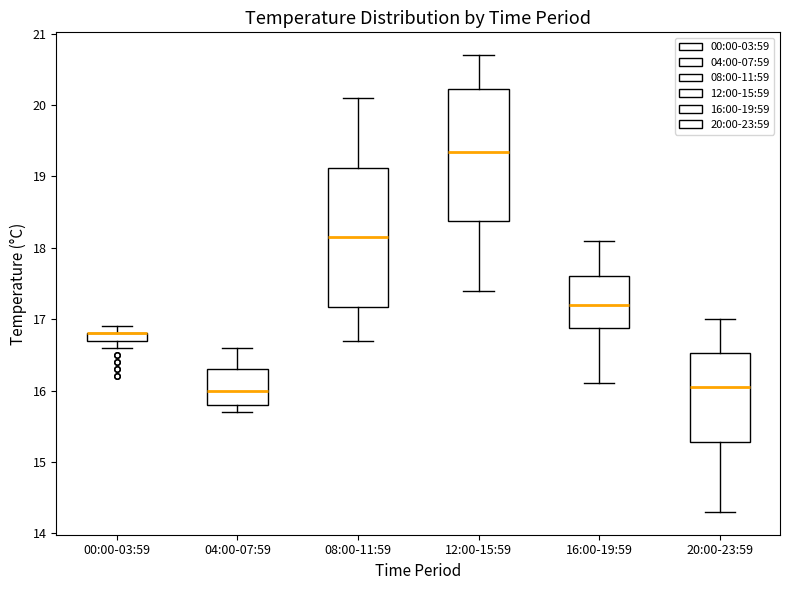

Where does the median line of the box for 12:00-15:59 sit on the y-axis? The values are not printed on the chart, so give them approximately, as read against the axis.

19.4